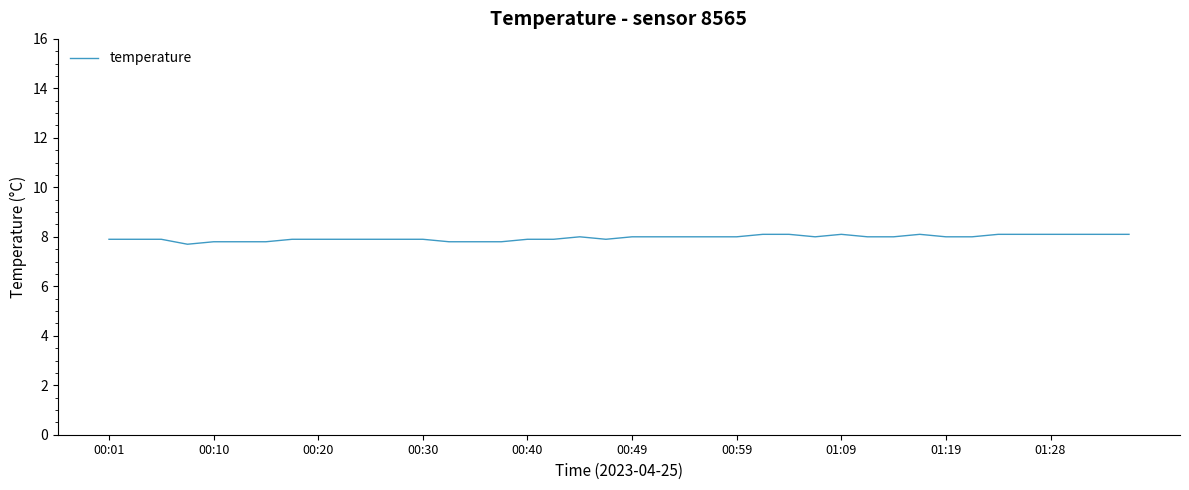

What is the difference between the maximum and minimum values?

0.4